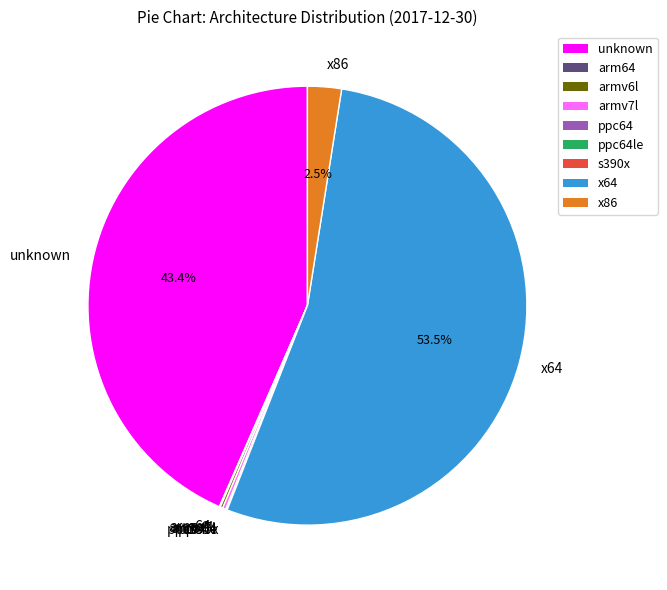

Which category has the biggest portion of the pie?

x64